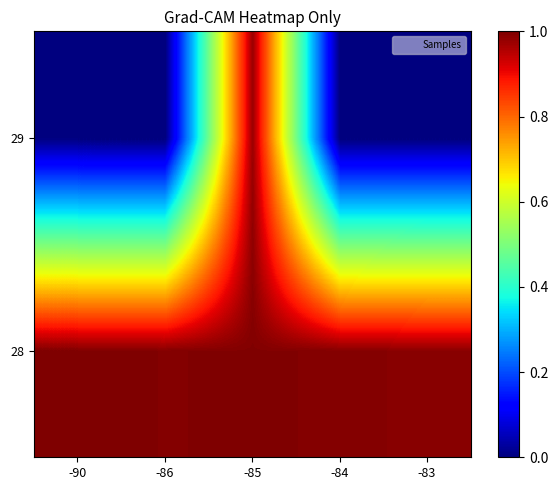

At how many categories does at least one series exceed 0?

5